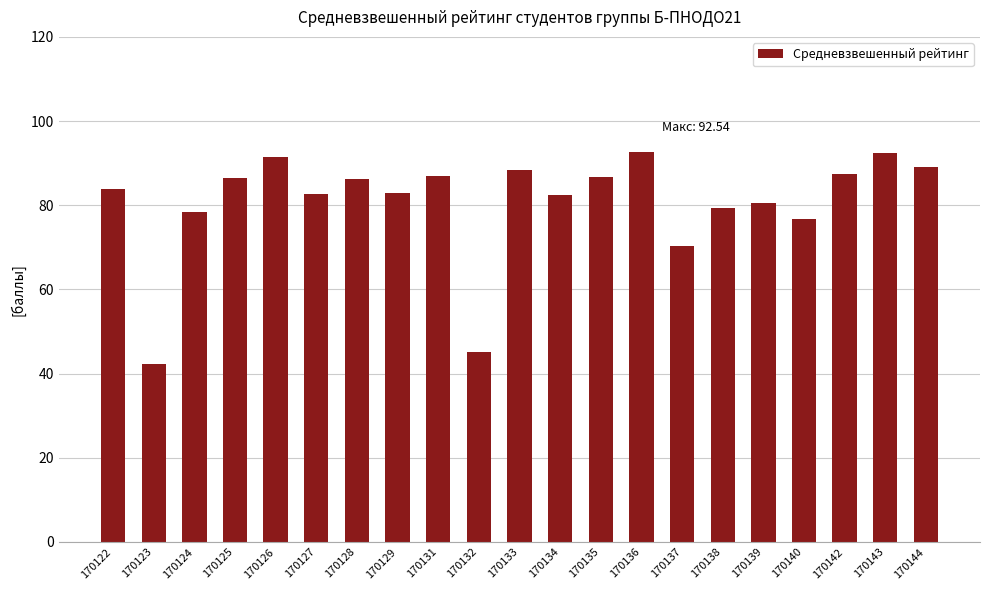

Which category has the lowest value across all series?

170123